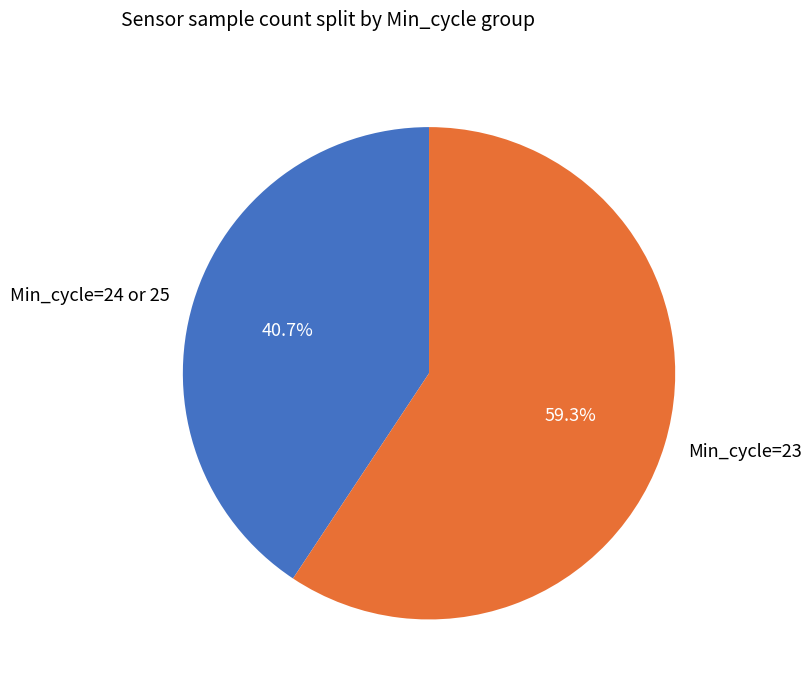

Do Min_cycle=23 and Min_cycle=24 or 25 together represent more than half of the pie?

Yes